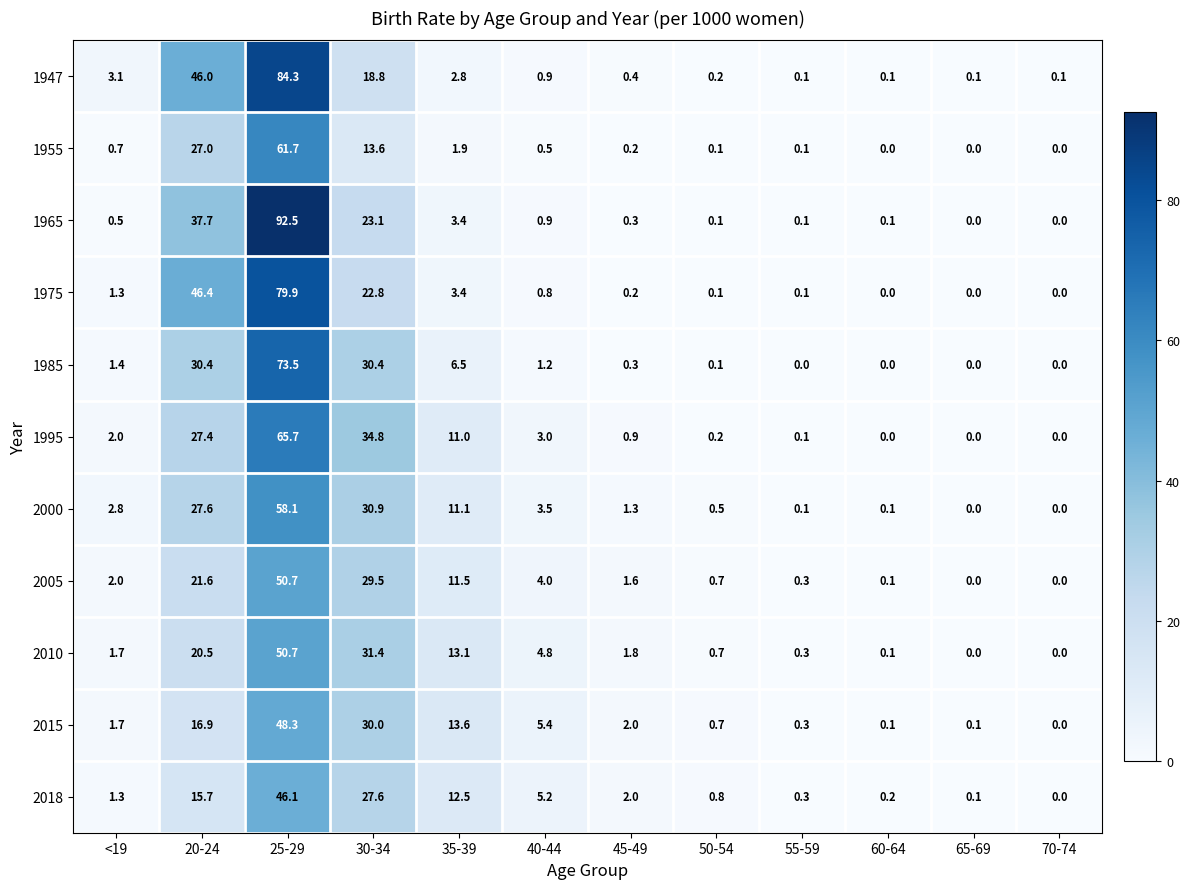

Which series has the largest range (max minus min)?

1965